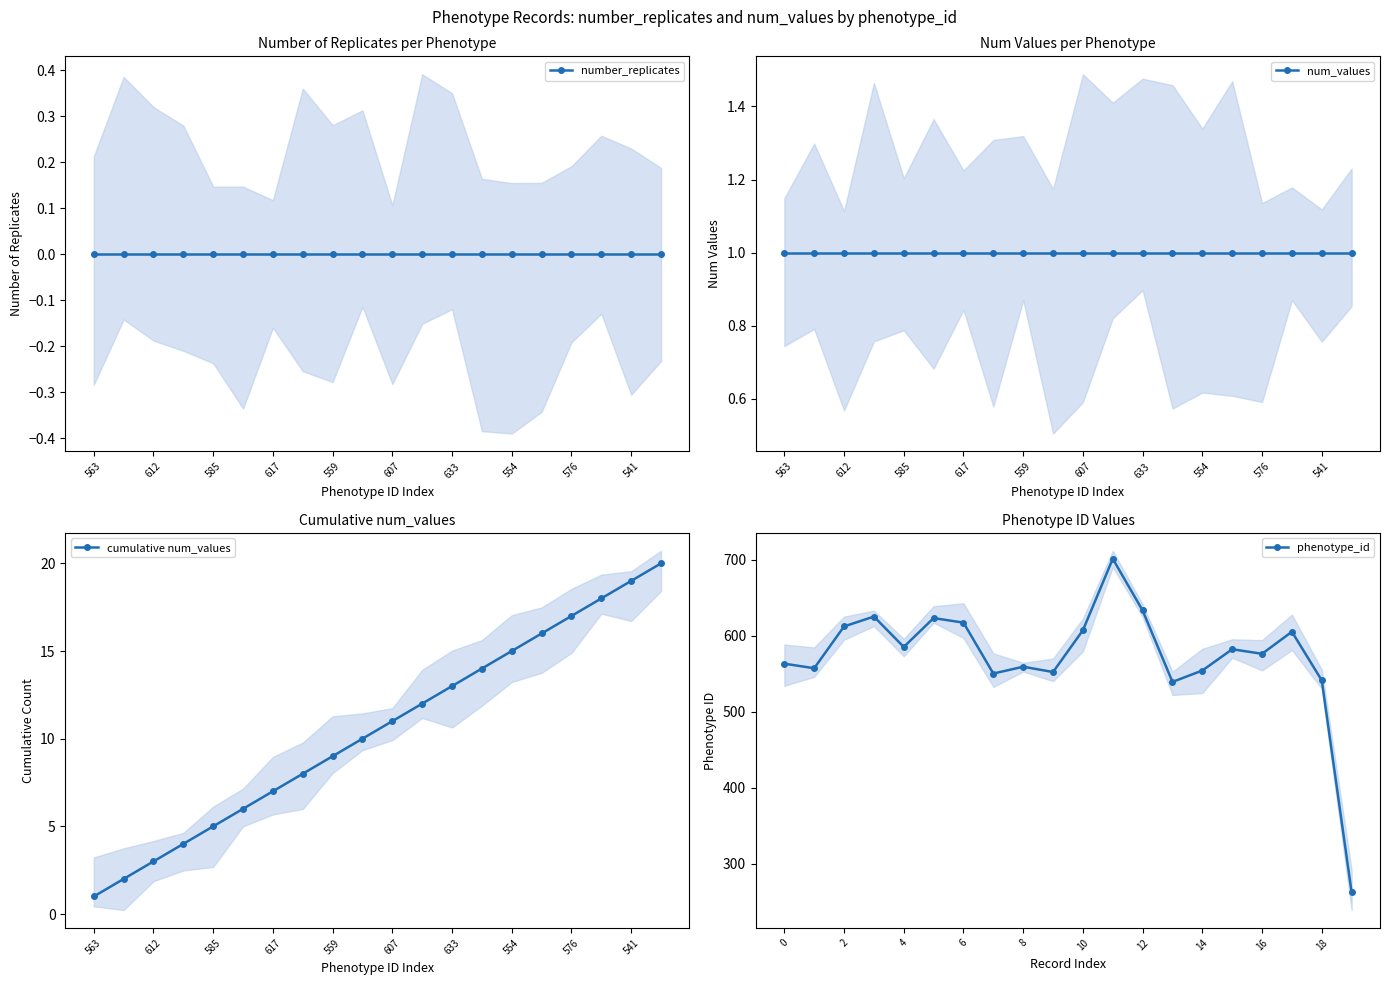

Which series has the largest total across all categories?

phenotype_id